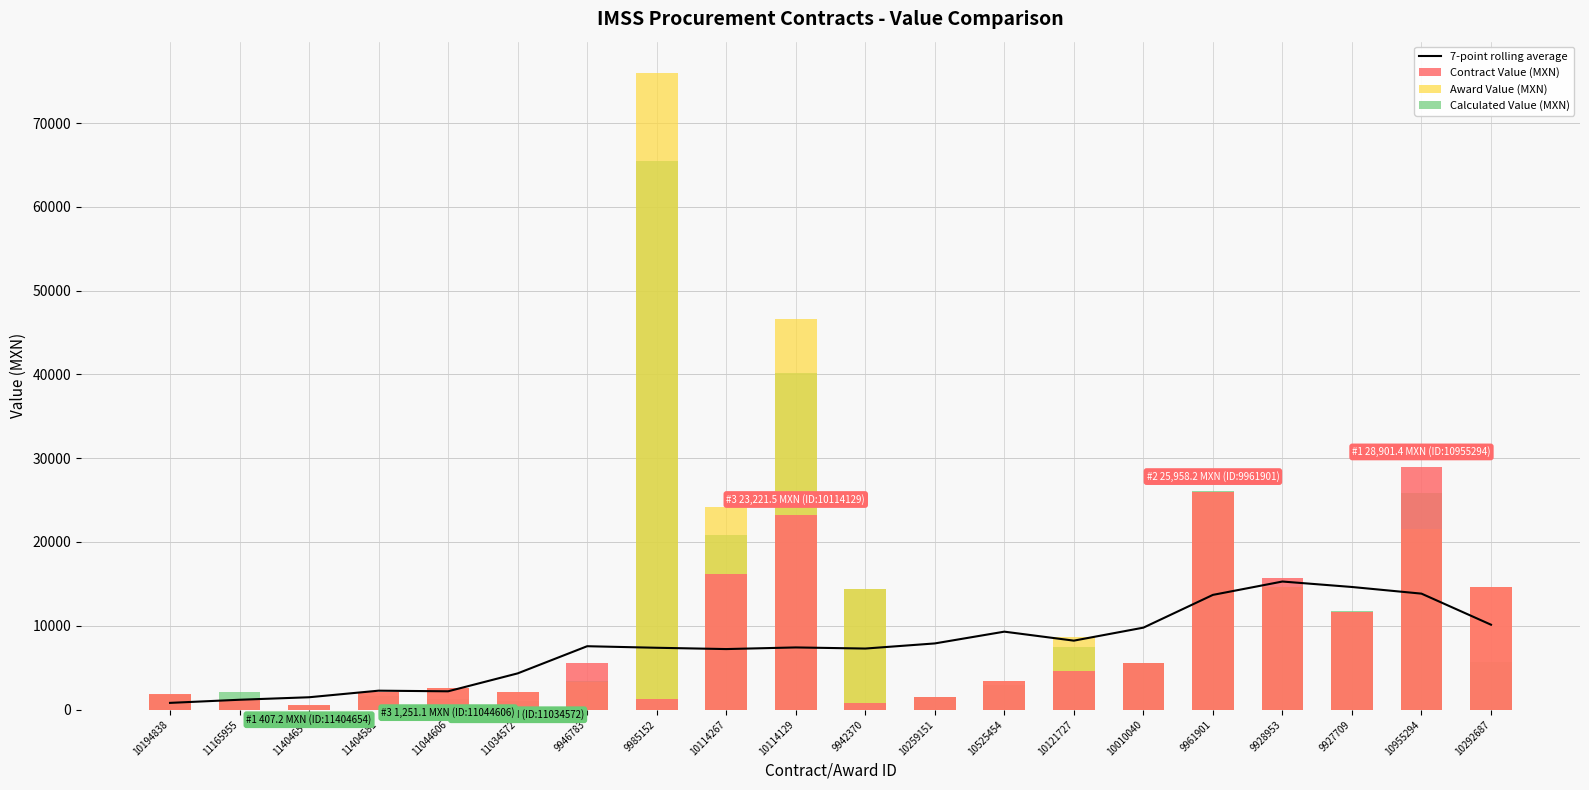

What is the label of the 13th bar from the left?

10525454